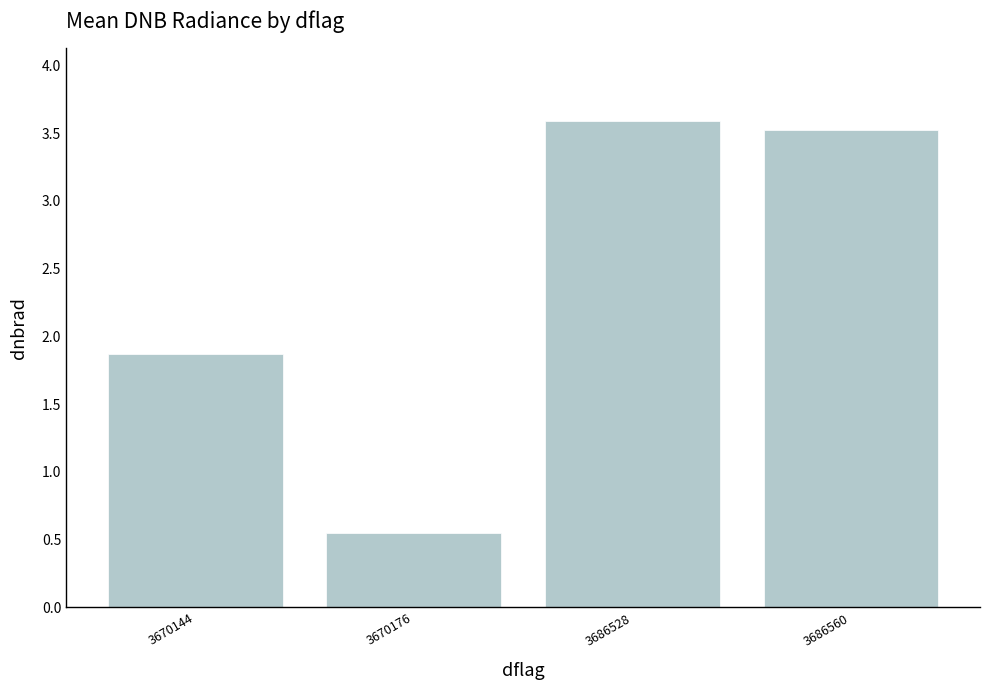

The chart shows a value of 3.5 at 3686560. True or false?

True